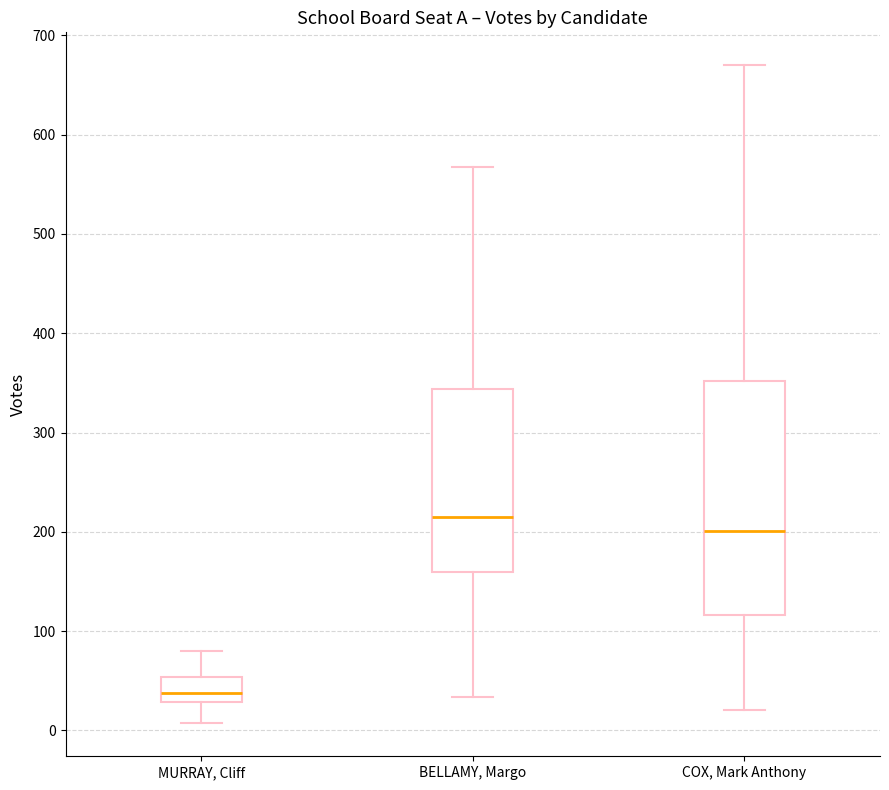

Comparing the boxes themselves (not the whiskers), which one is the tallest?

COX, Mark Anthony